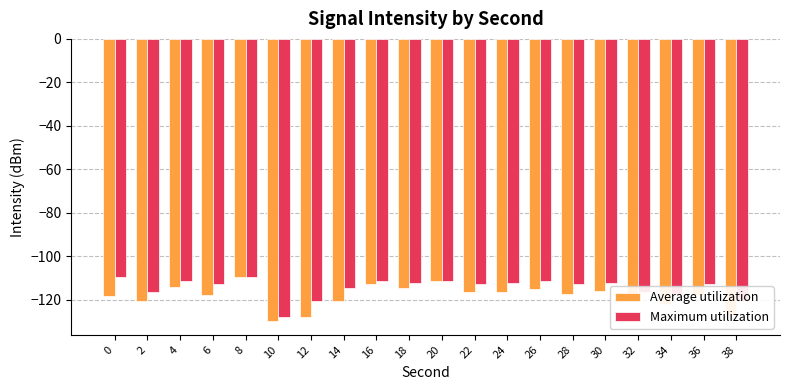

What is the average value of the Maximum utilization series?

-114.3